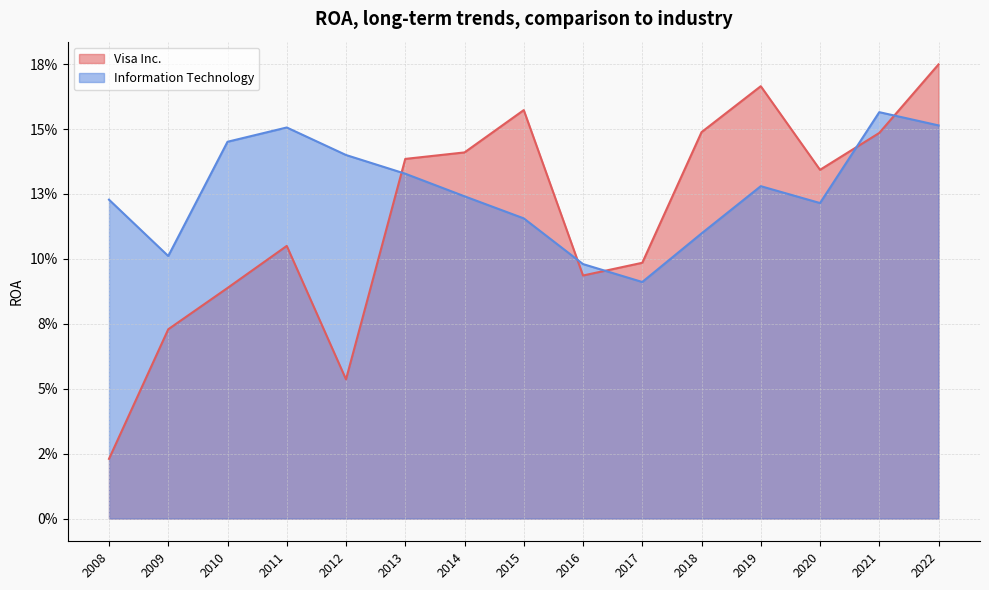

Count the number of data series in this chart.

2